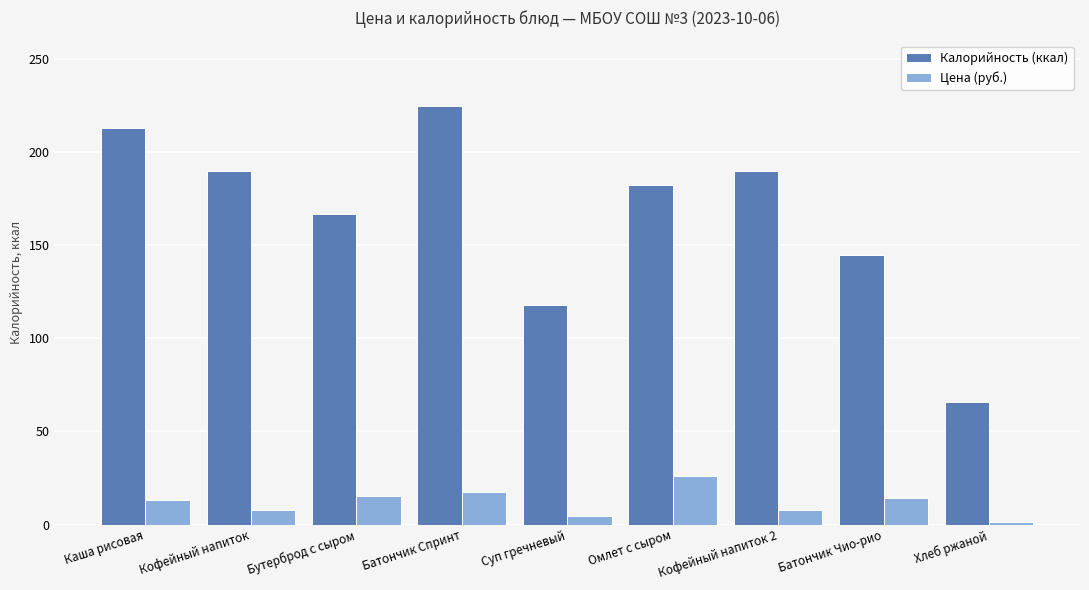

What is the difference between the Цена (руб.) values at Батончик Чио-рио and Суп гречневый?

9.8